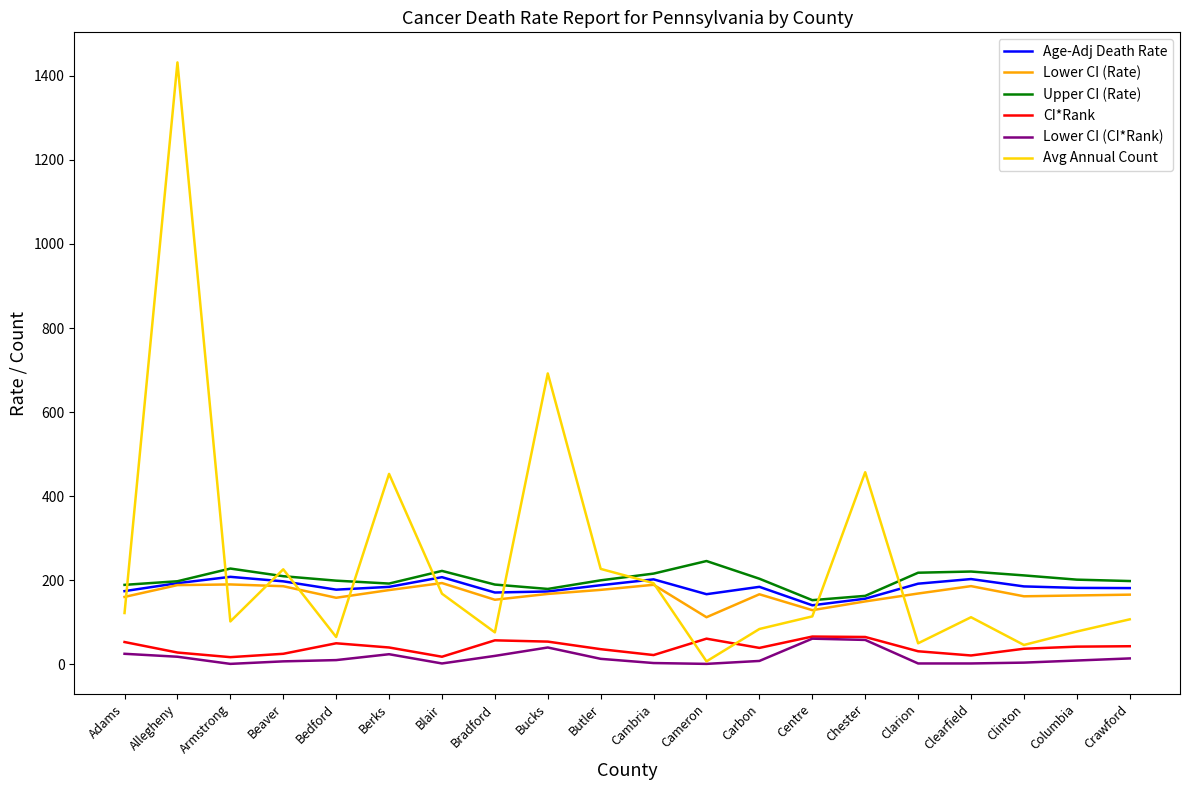

What is the average value of the Avg Annual Count series?

240.6